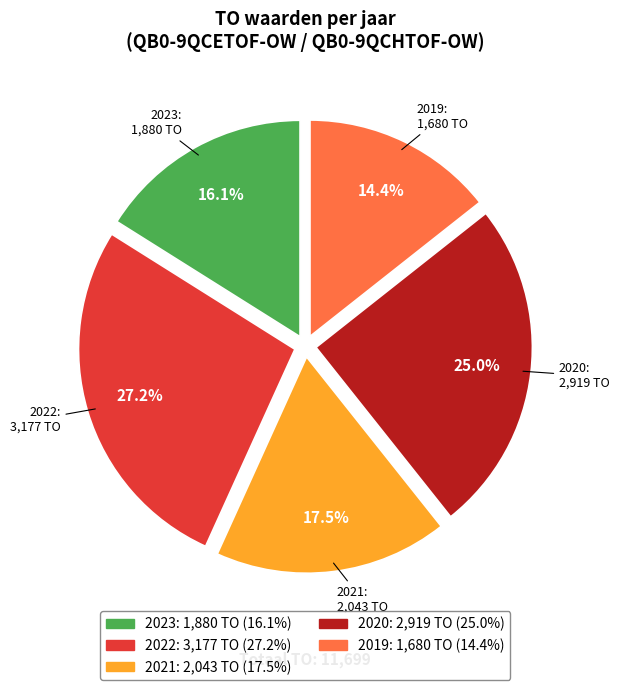

Is there a majority slice in this chart?

No